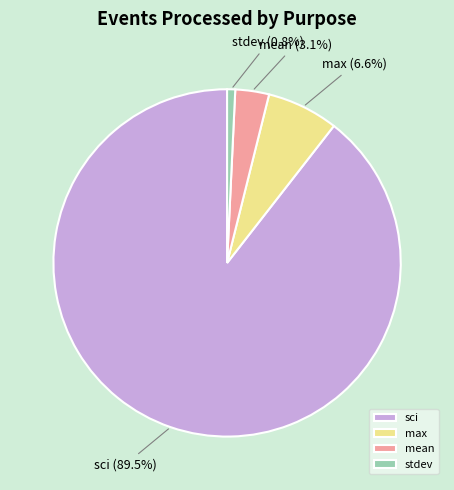

Rank the categories by value from lowest to highest.

stdev, mean, max, sci